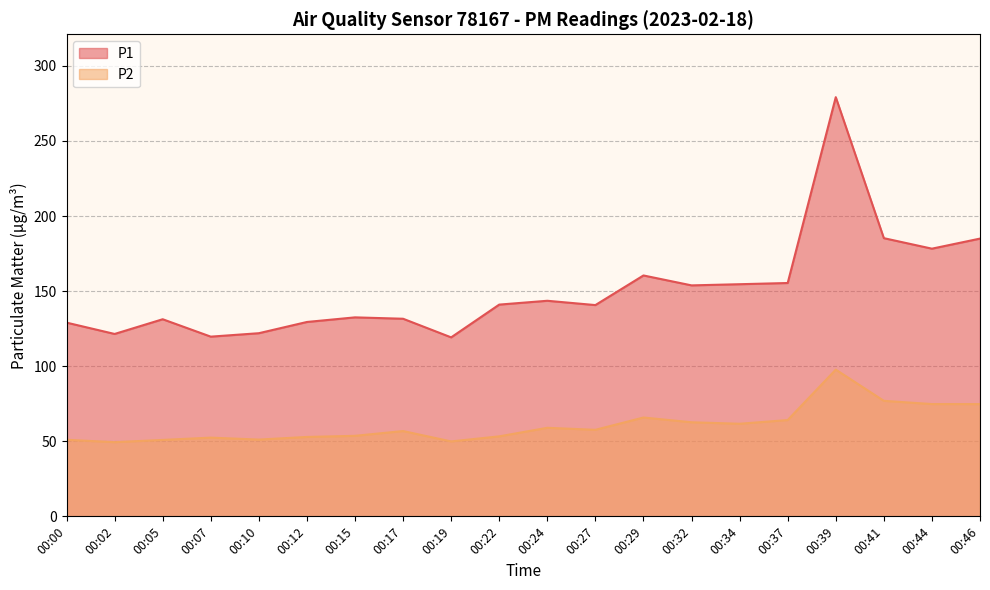

Is the value of P1 at 00:32 greater than the value of P2 at 00:05?

Yes